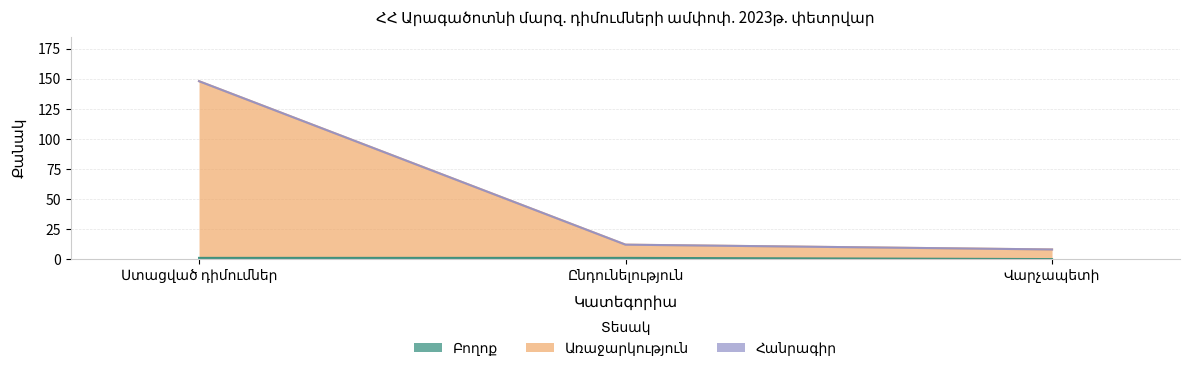

Which series has the largest total across all categories?

Առաջարկություն